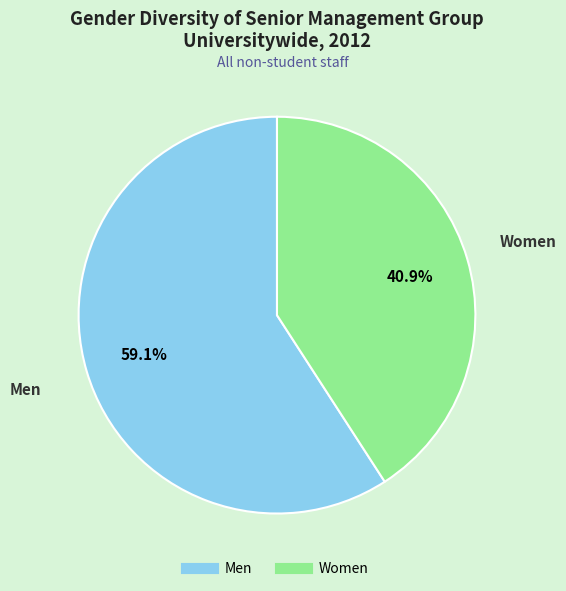

Is there any slice that represents more than half of the pie?

Yes